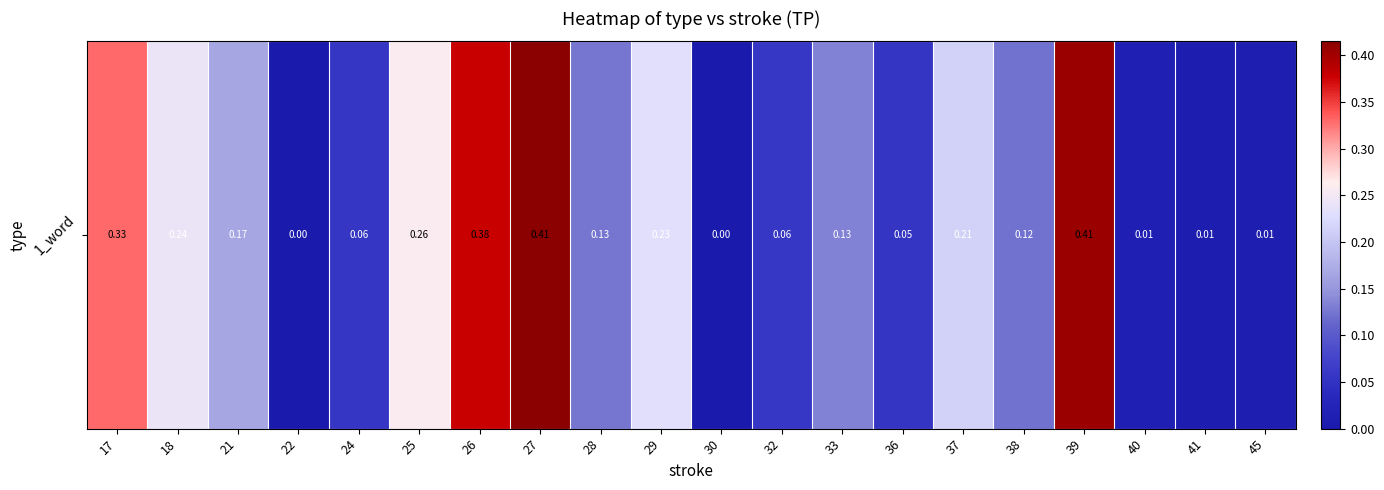

Reading left to right, transcribe all the data shown in this chart.

0.3	0.2	0.2	0.0	0.1	0.3	0.4	0.4	0.1	0.2	0.0	0.1	0.1	0.1	0.2	0.1	0.4	0.0	0.0	0.0